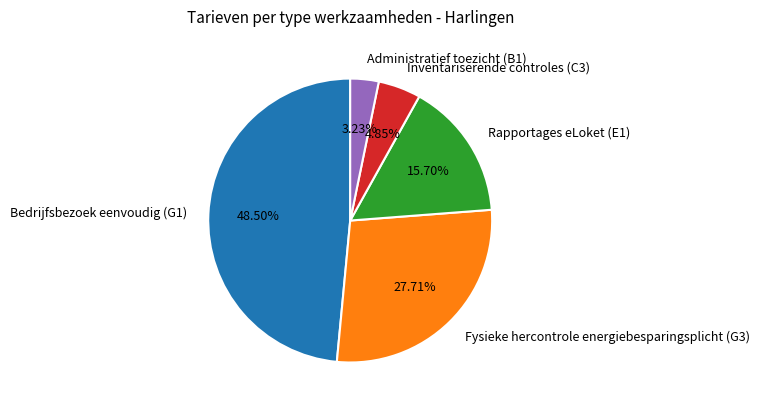

What is the total percentage of Inventariserende controles (C3) and Administratief toezicht (B1)?

8.1%